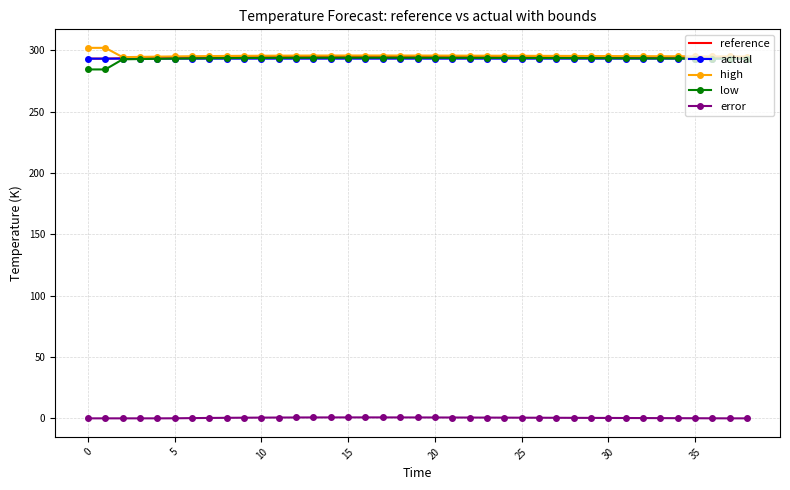

What is the greatest value displayed?

301.9